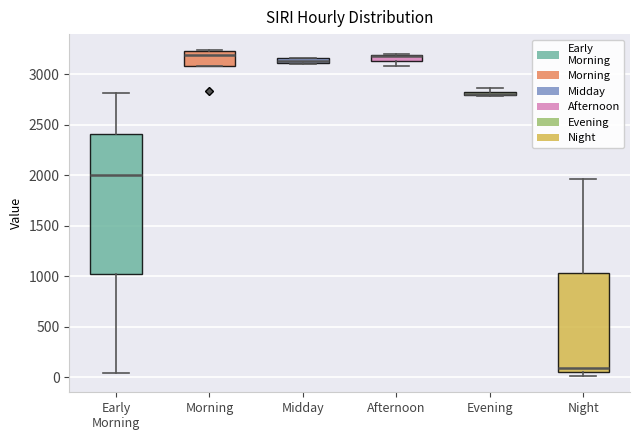

Which box is the tallest, from its lower edge to its upper edge?

Early Morning